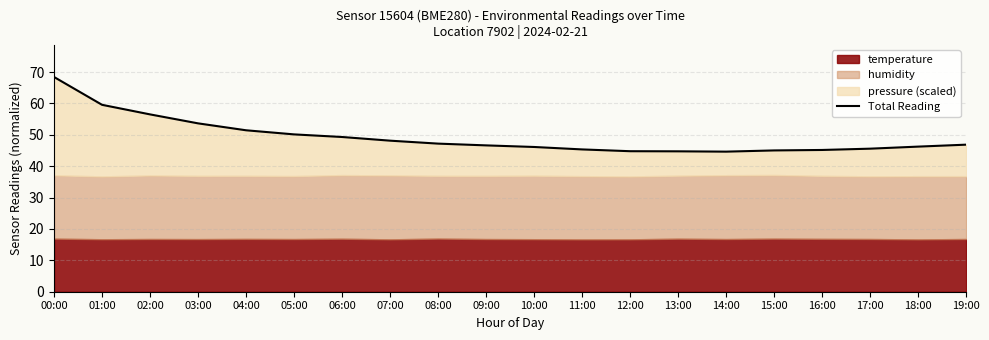

What is the label of the 5th point from the right?

15:00